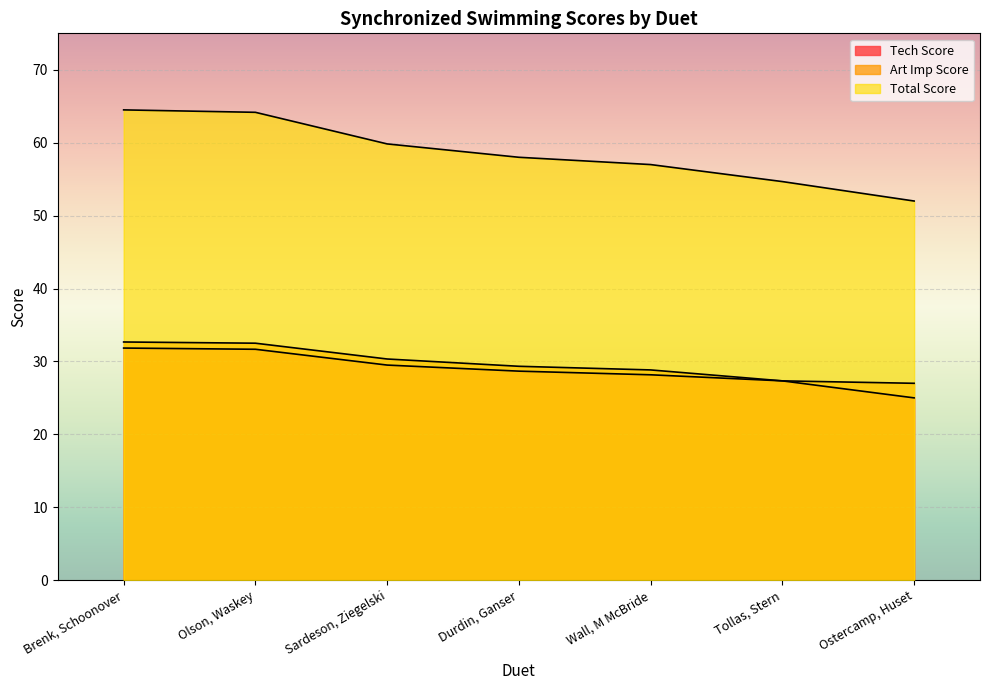

What is the difference between the highest and lowest values at Durdin, Ganser?

29.3